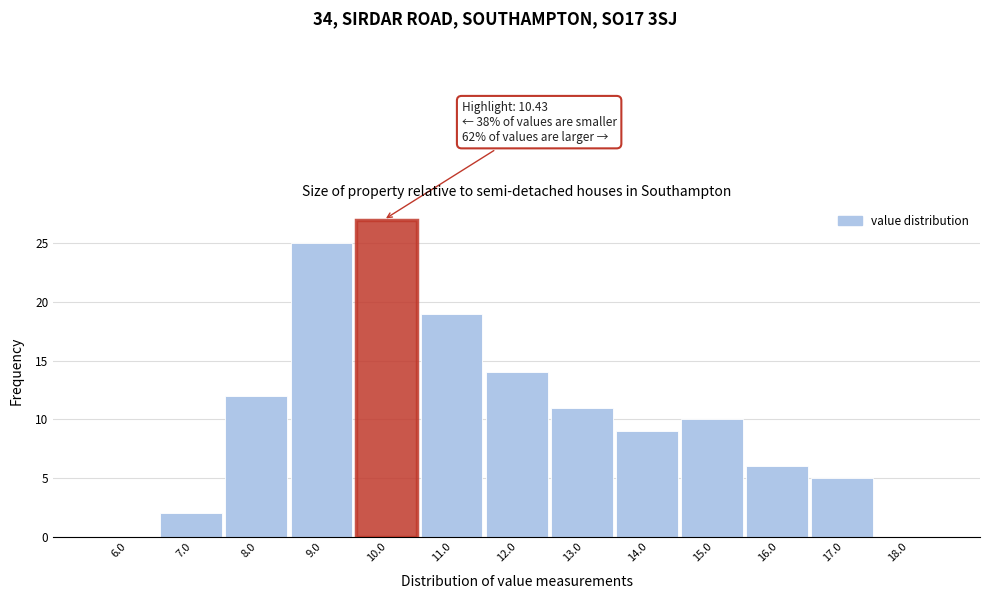

Reading left to right, what are all the values shown in this chart?

6.0=0	7.0=2	8.0=12	9.0=25	10.0=27	11.0=19	12.0=14	13.0=11	14.0=9	15.0=10	16.0=6	17.0=5	18.0=0